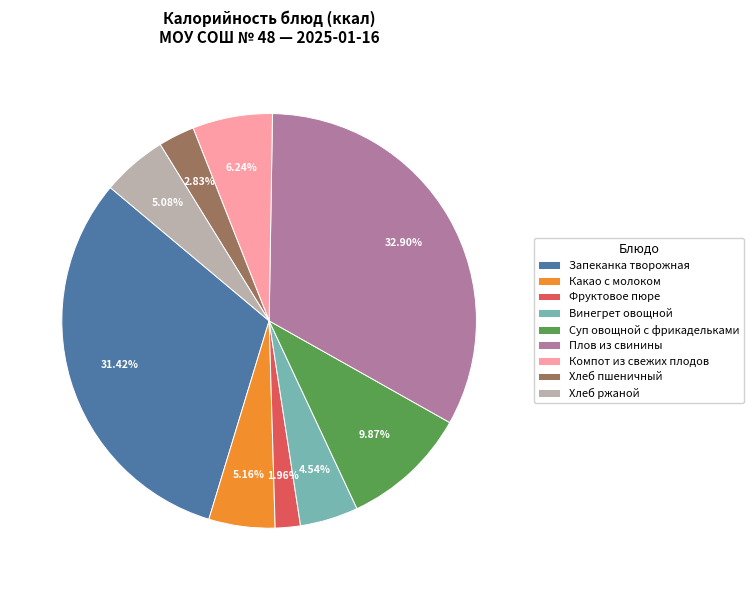

To the nearest percent, what percentage of the pie is Фруктовое пюре?

2%